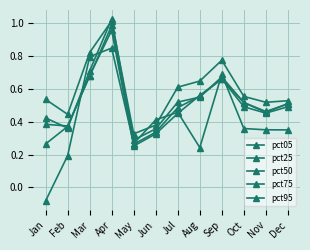

Reading left to right, what are all the values shown in this chart?

pct05: -0.1	0.2	0.8	0.8	0.3	0.4	0.5	0.2	0.7	0.4	0.4	0.4
pct25: 0.3	0.4	0.7	1.0	0.3	0.3	0.5	0.6	0.7	0.5	0.5	0.5
pct50: 0.4	0.4	0.7	1.0	0.3	0.3	0.5	0.6	0.7	0.5	0.5	0.5
pct75: 0.4	0.4	0.7	1.0	0.3	0.4	0.5	0.5	0.7	0.5	0.5	0.5
pct95: 0.5	0.4	0.8	1.0	0.3	0.4	0.6	0.6	0.8	0.6	0.5	0.5